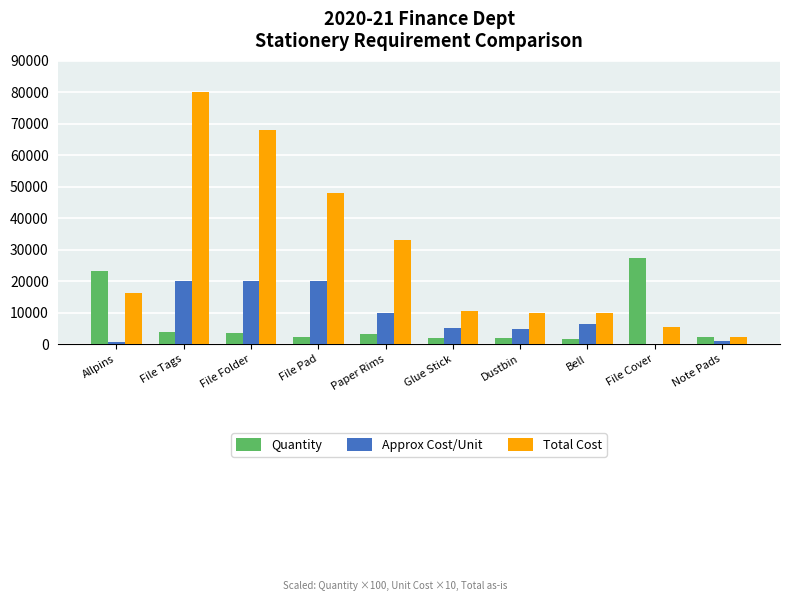

The Total Cost series shows 33000 at Paper Rims. True or false?

True